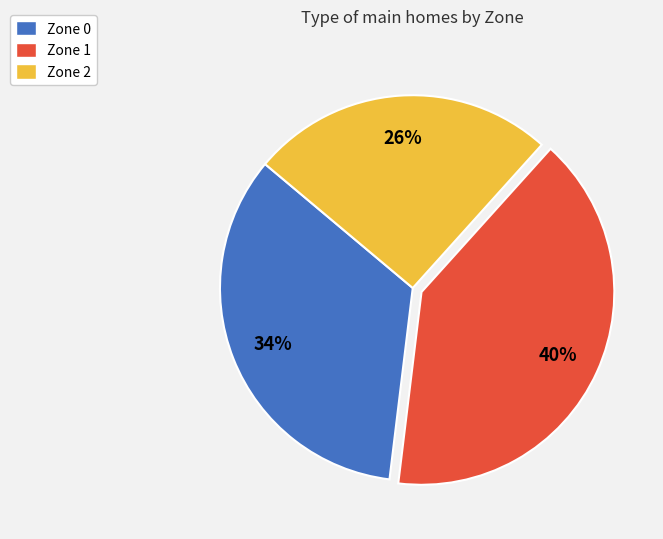

Is Zone 1 the majority of the pie?

No